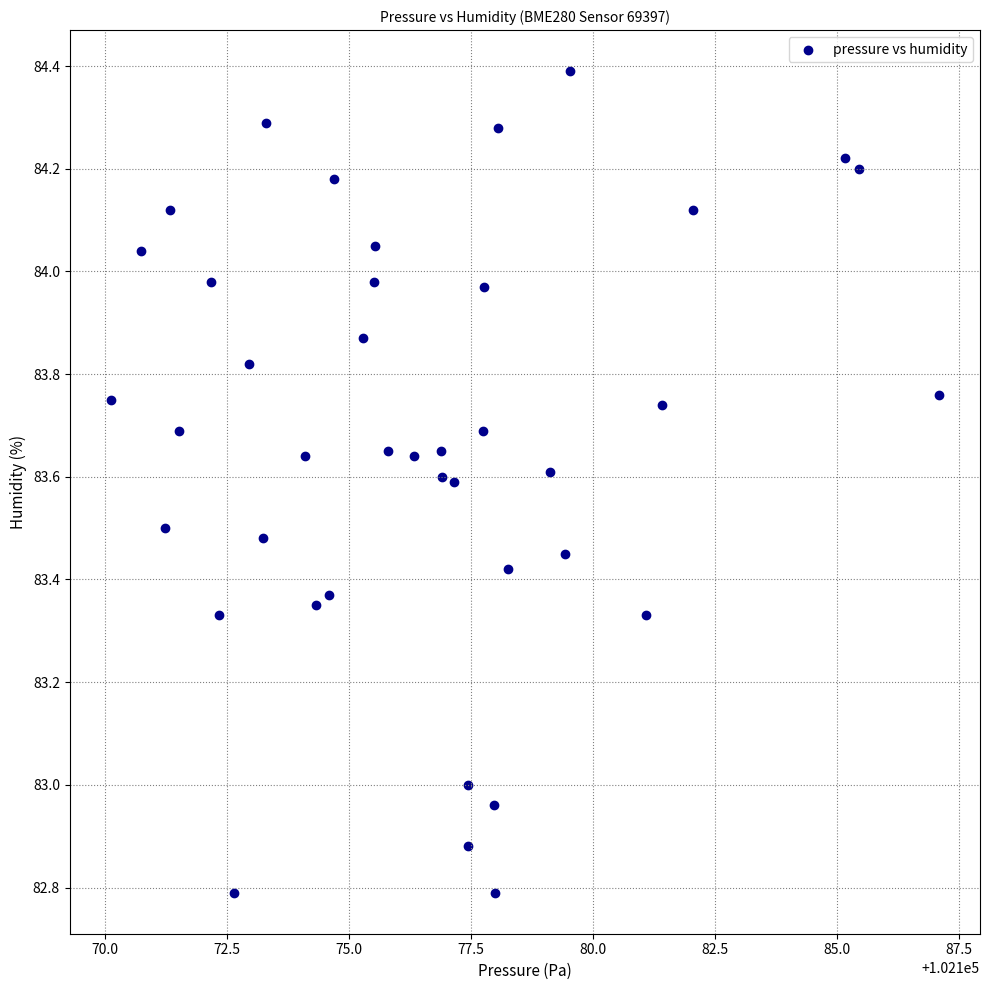

What is the range of Y values (max minus min)?

1.6